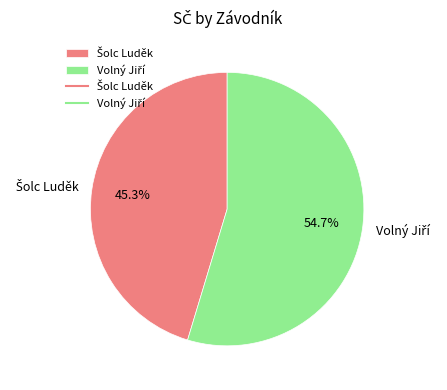

To the nearest percent, what is the difference between the largest and smallest slice percentages?

9%